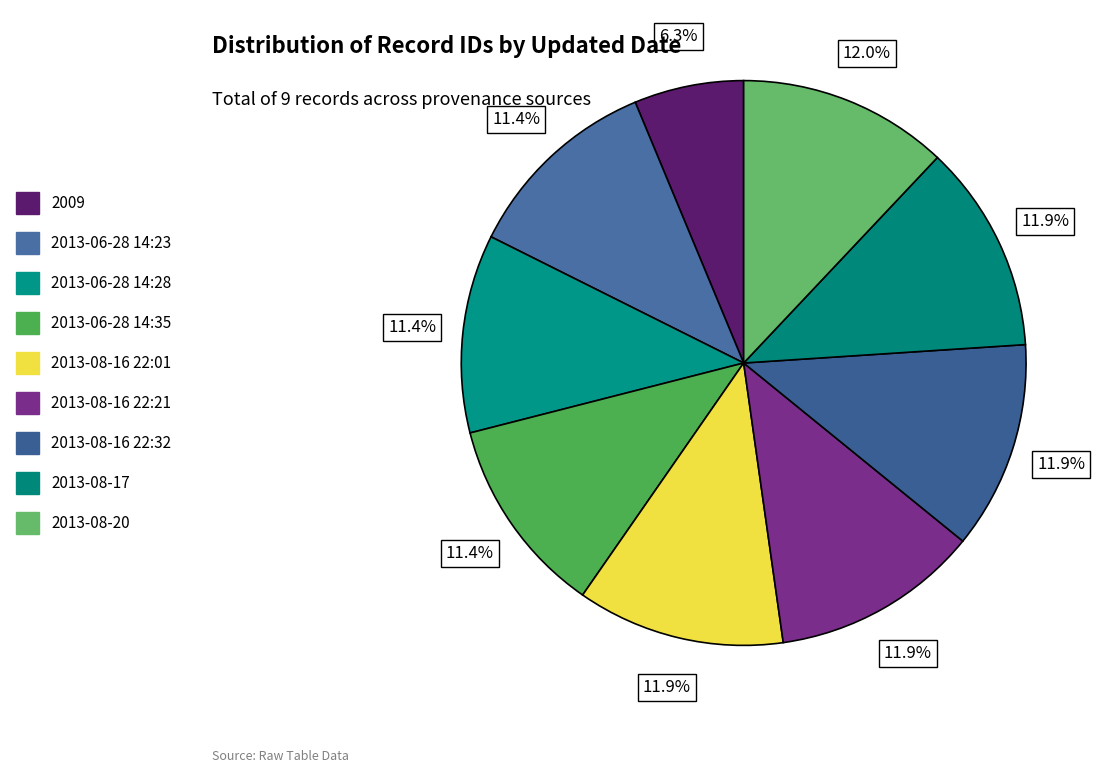

Do 2013-08-16 22:01 and 2009 together represent more than half of the pie?

No